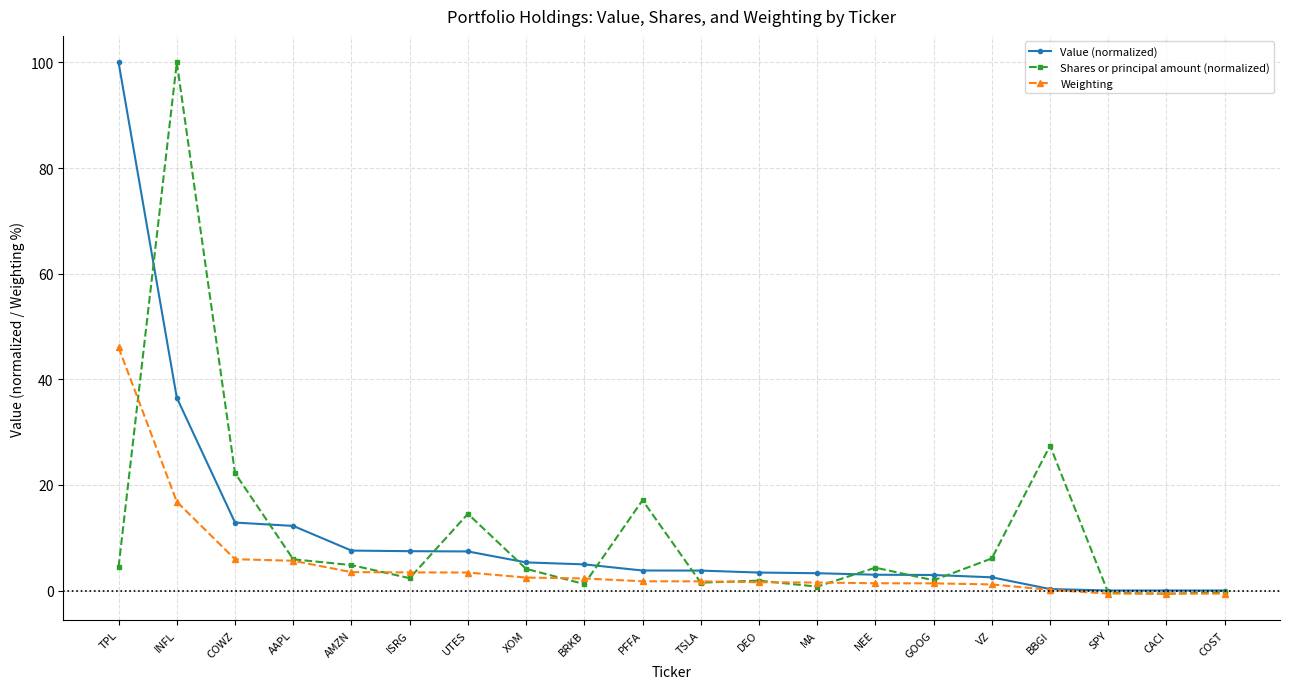

What is the total value across all series at AMZN?

15.9